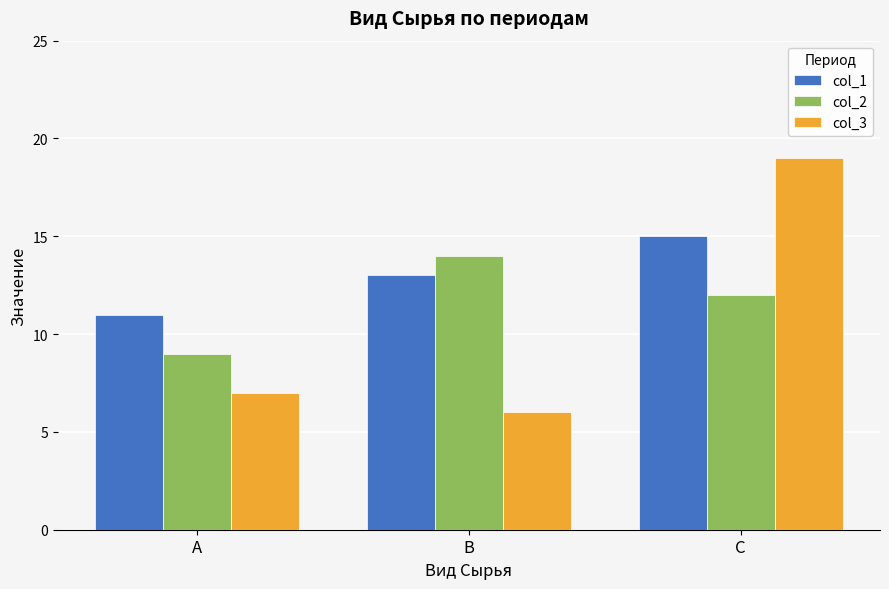

Which category has the lowest value across all series?

В